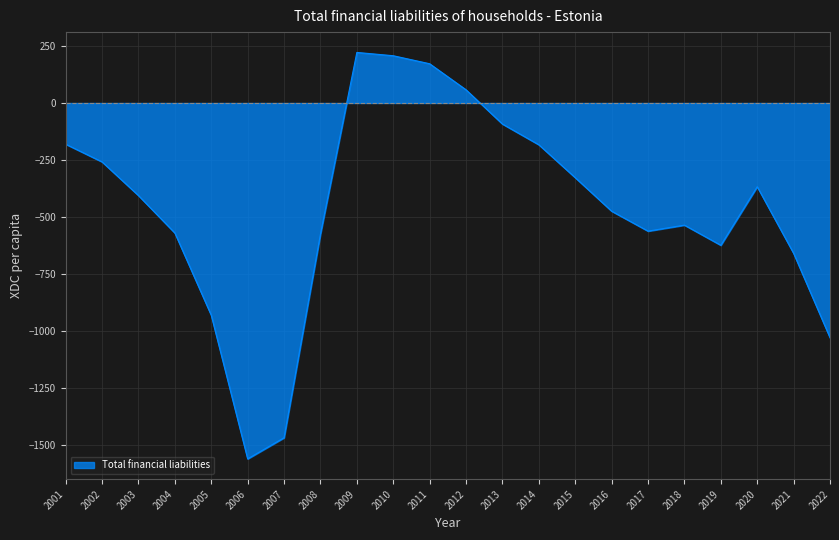

The chart shows a value of -182.9 at 2014. True or false?

True